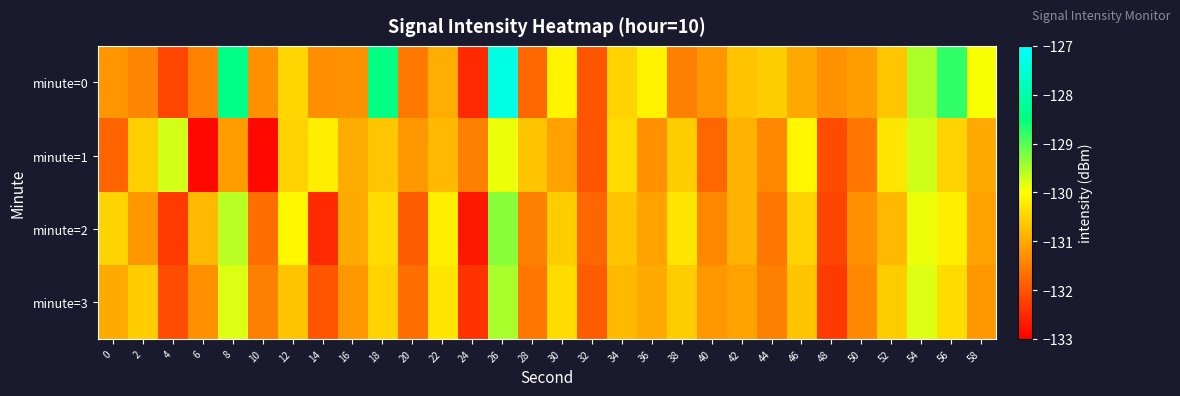

Which has a higher value, 4 or 8?

8